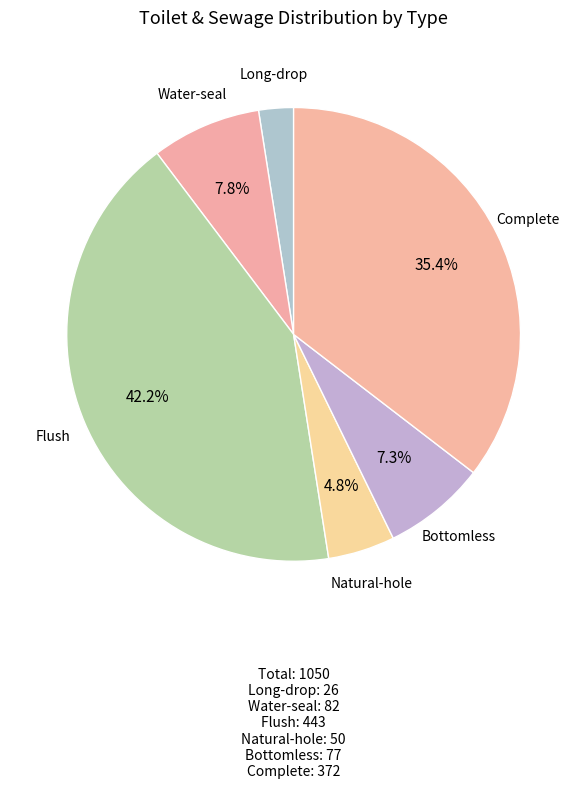

Does any single category account for the majority?

No